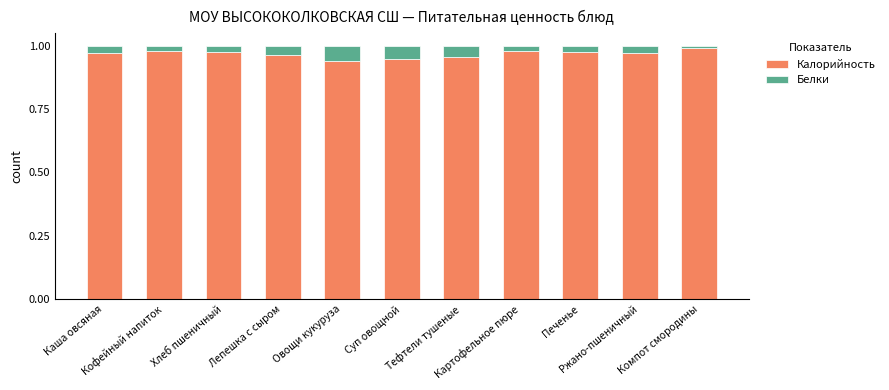

What is the sum of all Калорийность values?

10.7